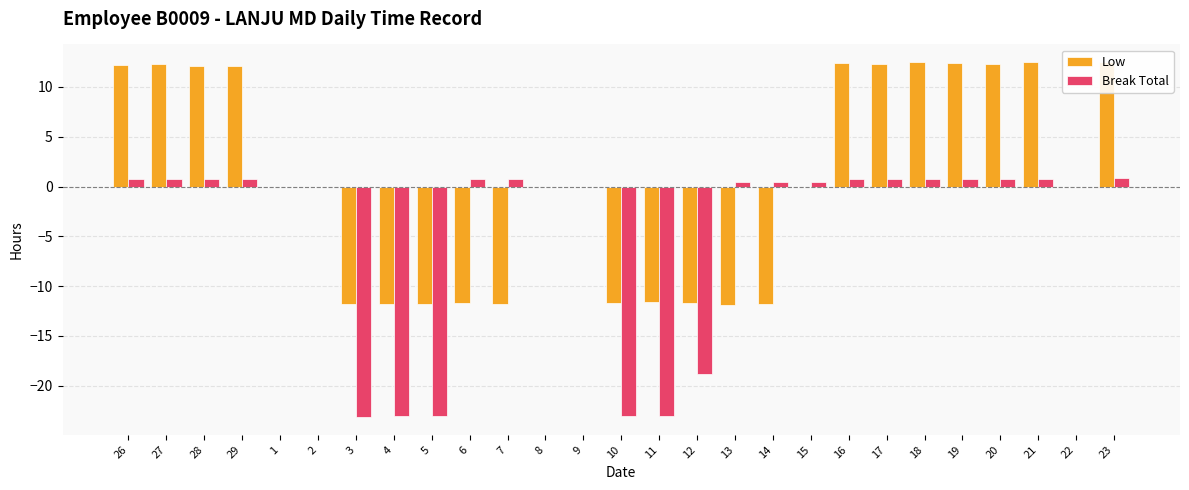

Which series changed the most between 10 and 23?

Low